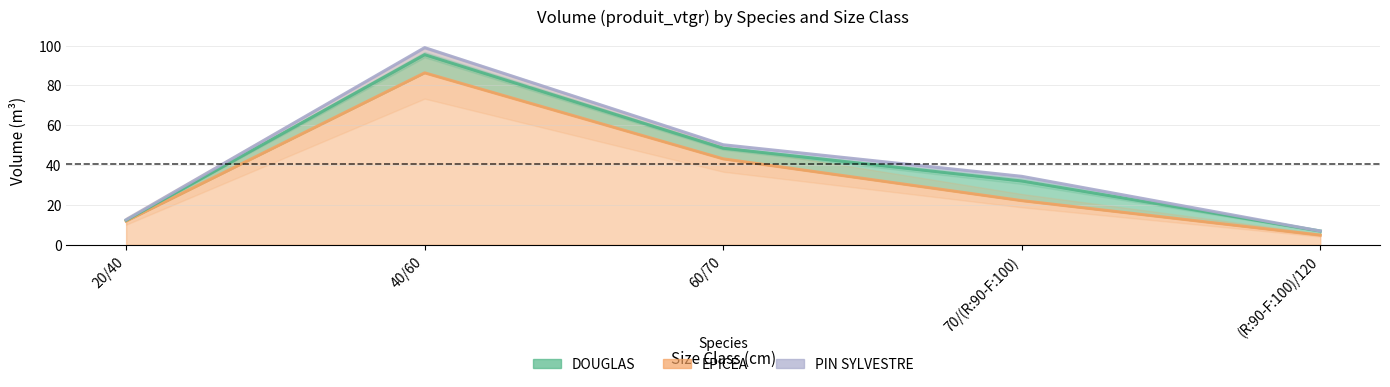

Reading left to right, what are all the values shown in this chart?

DOUGLAS: 0.4	9.1	5.3	9.9	2.1
EPICEA: 11.9	86.3	43.2	22.2	4.9
PIN SYLVESTRE: 0.3	3.5	1.7	2.3	0.0